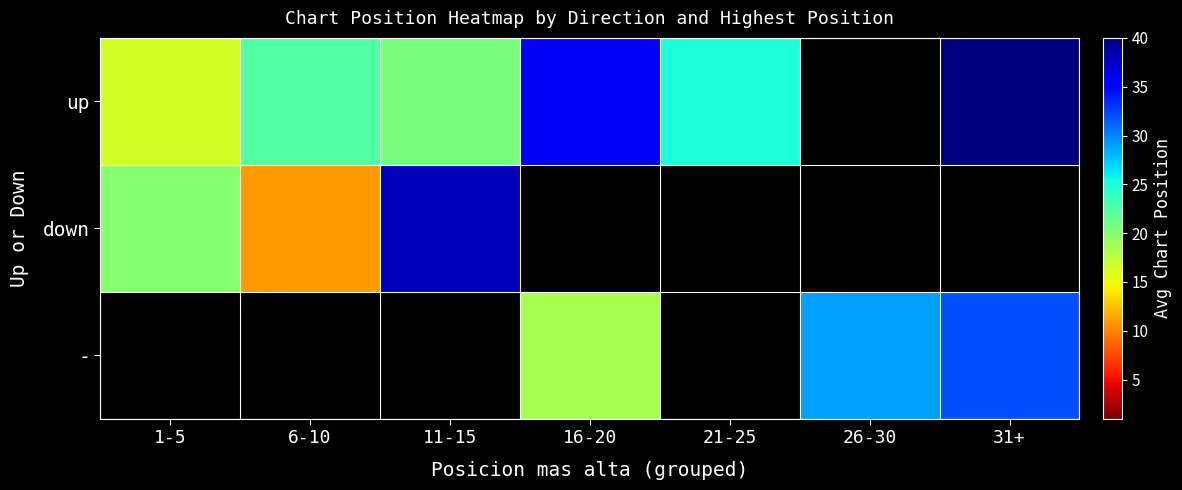

At which label does up first exceed 25?

16-20